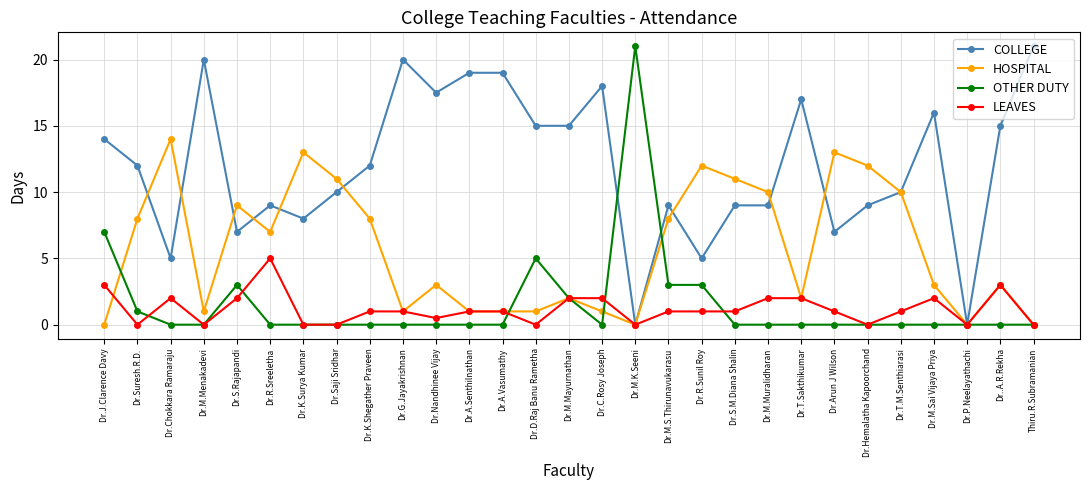

At how many categories does at least one series exceed 5?

28